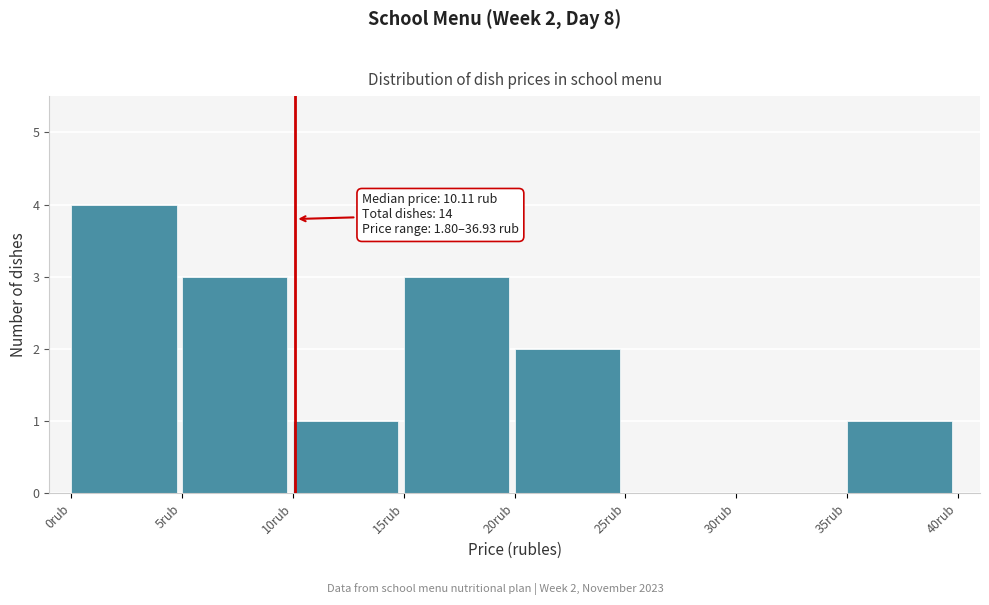

Which range on the x-axis has the tallest bar?

0 to 5